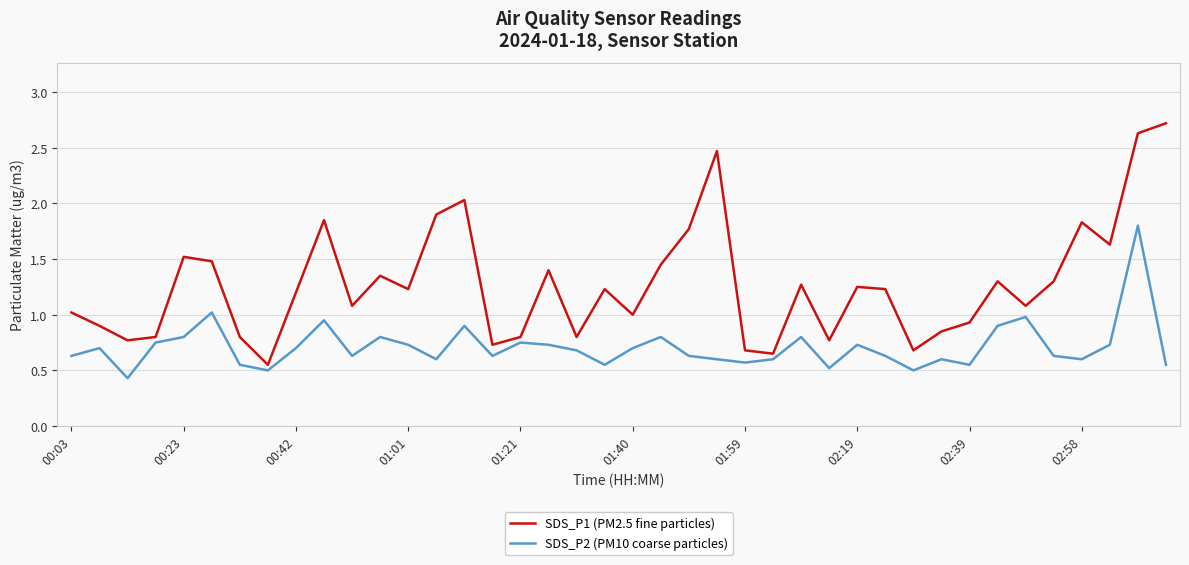

Rank the series by their maximum value, from lowest to highest.

SDS_P2 (PM10 coarse particles), SDS_P1 (PM2.5 fine particles)